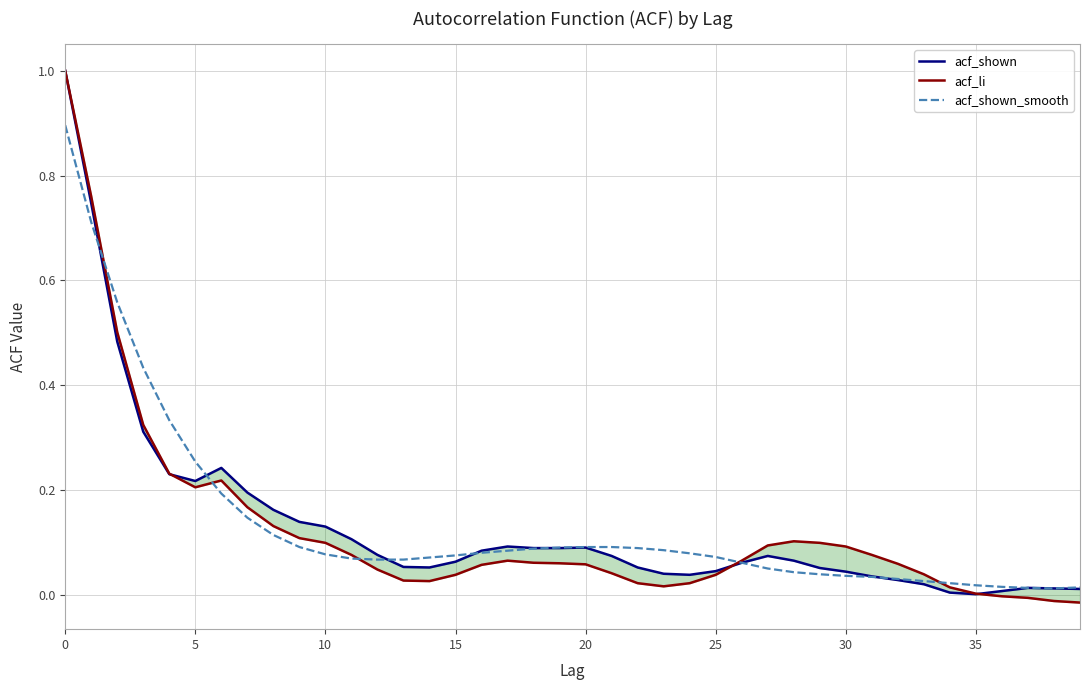

What are all the series names shown in the legend?

acf_shown, acf_li, acf_shown_smooth